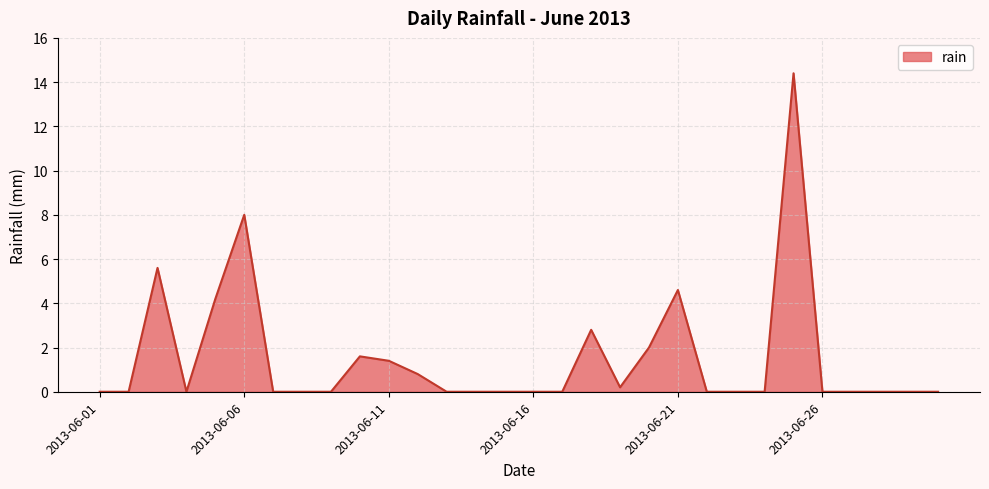

What is the greatest value displayed?

14.4